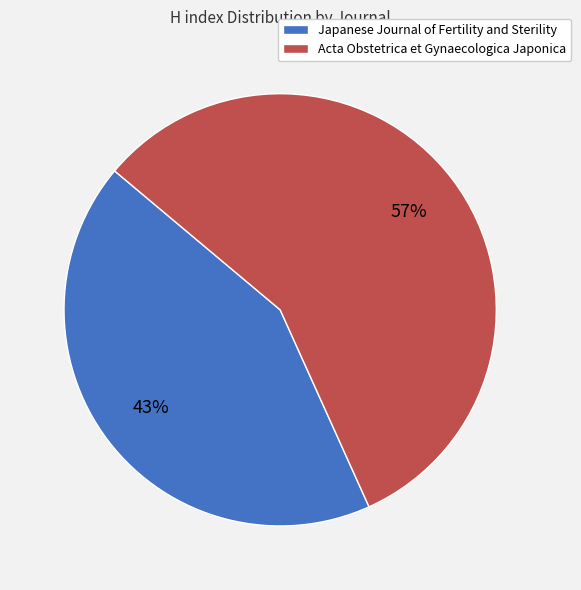

To the nearest percent, what is the difference between the largest and smallest slice percentages?

14%